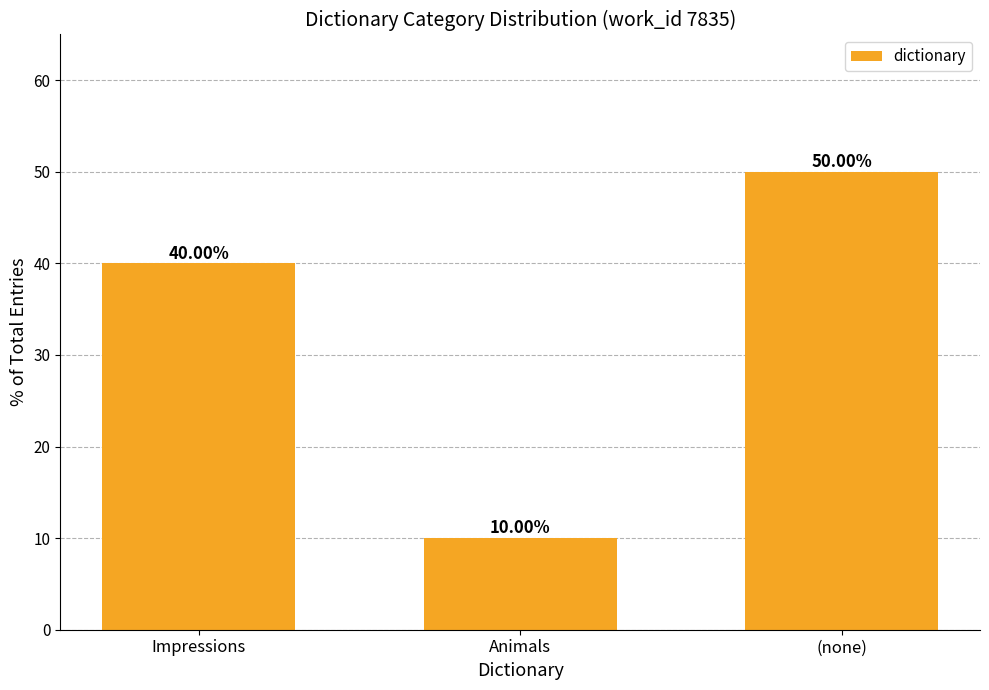

Are the bars horizontal?

No